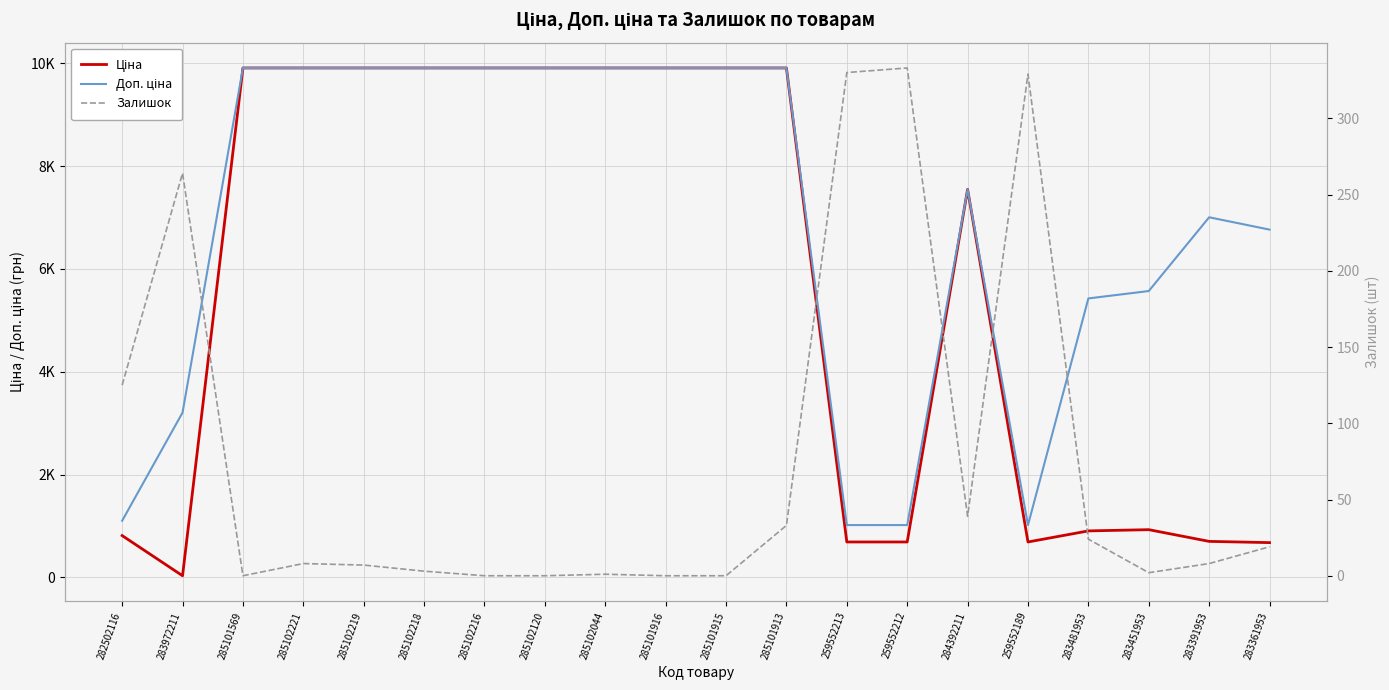

What is the maximum value shown in the chart?

9908.5